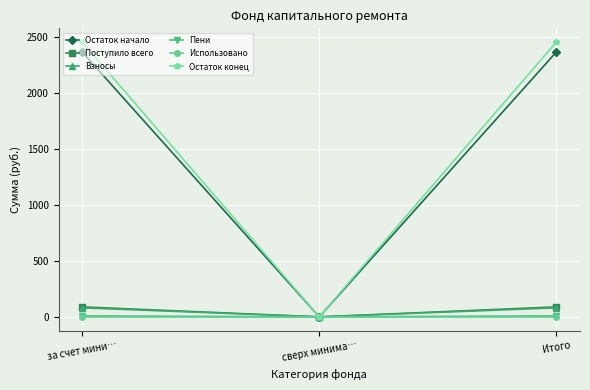

True or false: Поступило всего has a value of 0.0 at сверх минима….

True